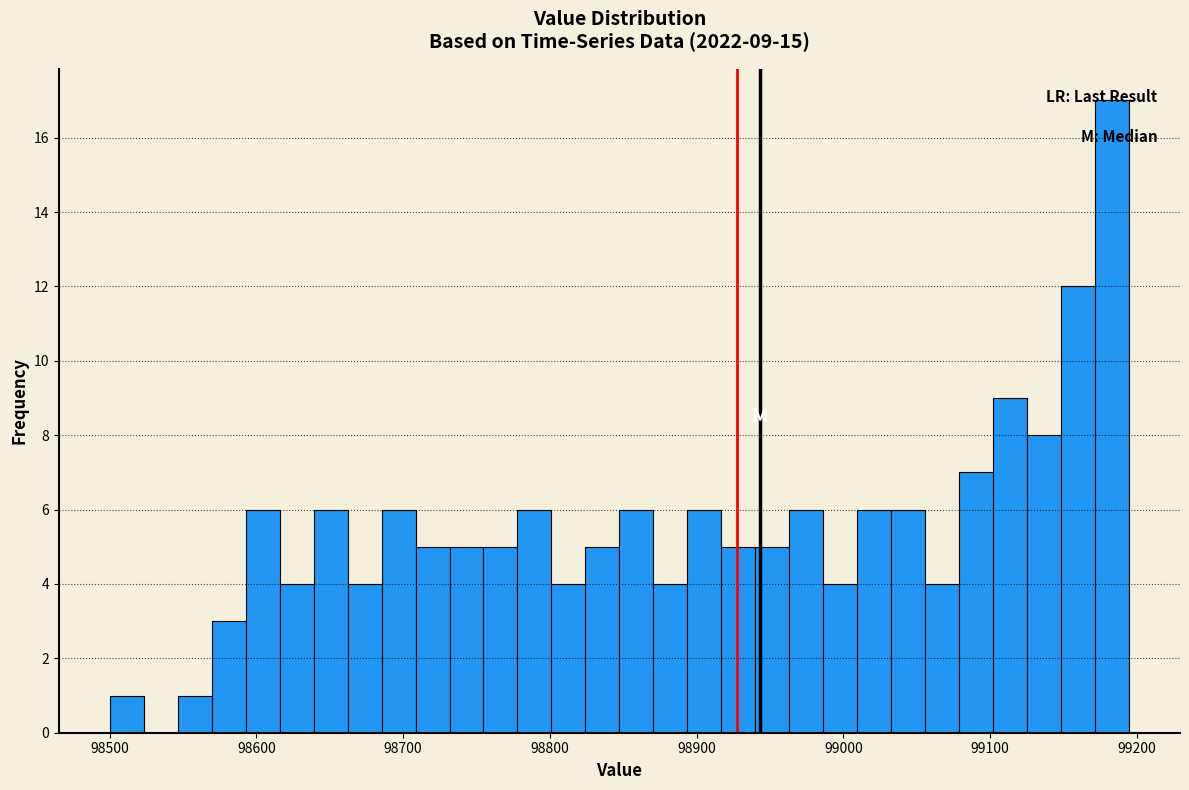

Around what value on the x-axis is the tallest bar? Give the approximate position of its centre, as read against the axis.

99180